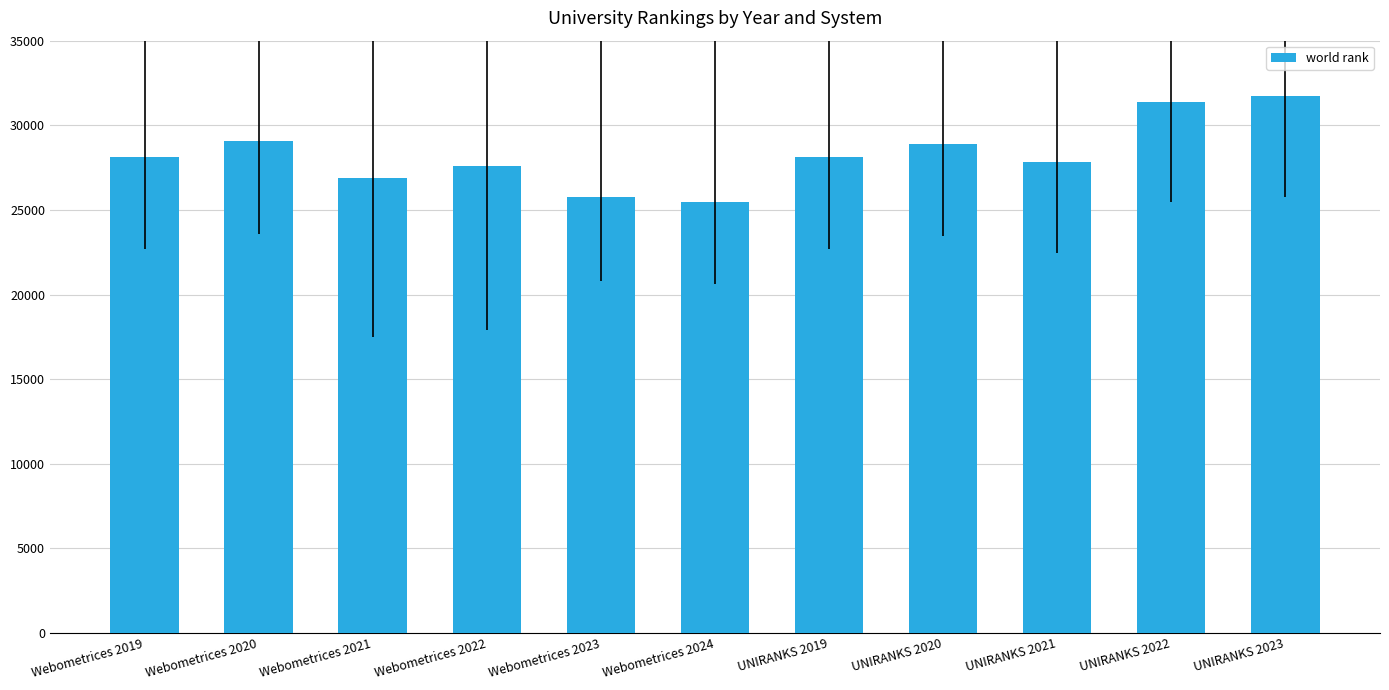

What is the greatest value displayed?

31752